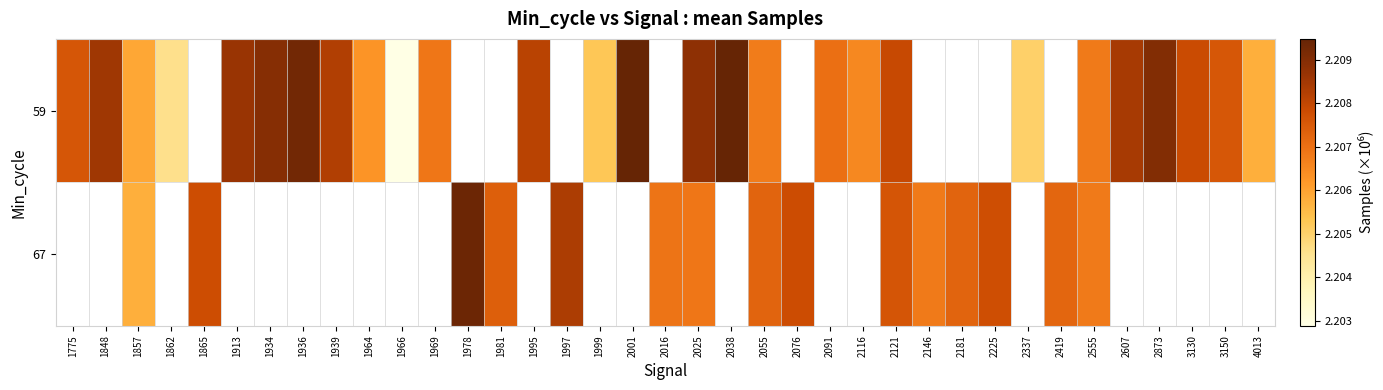

How many values in the 59 series exceed 2?

27